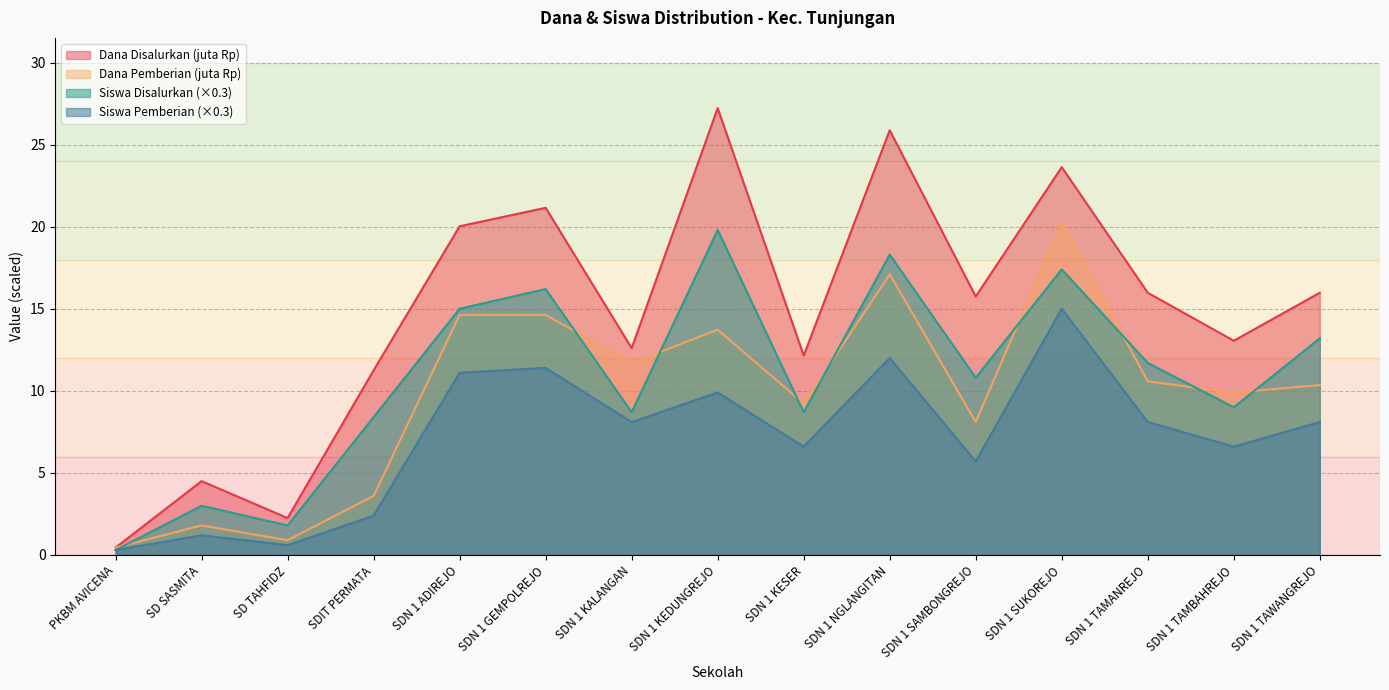

At which label is Dana Disalurkan closest to 13?

SDN 1 TAMBAHREJO